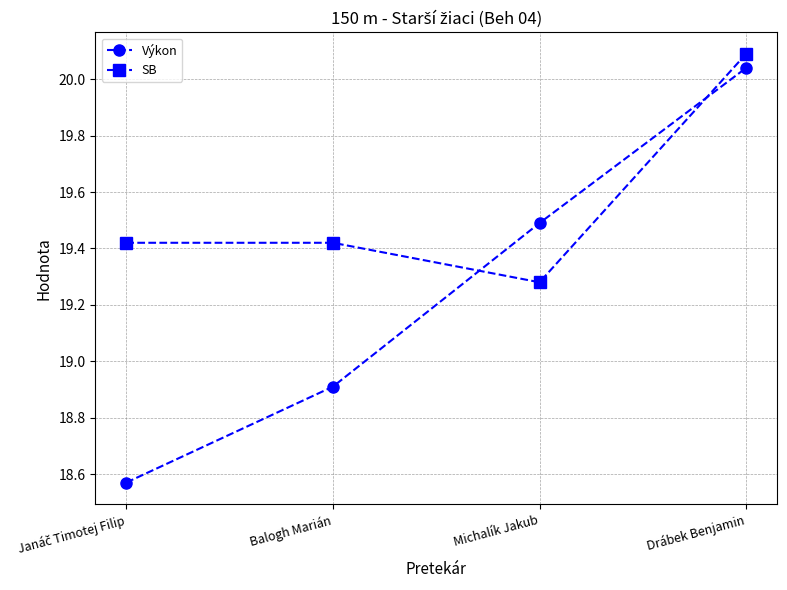

What is the difference between the maximum and second lowest values in the SB series?

0.7